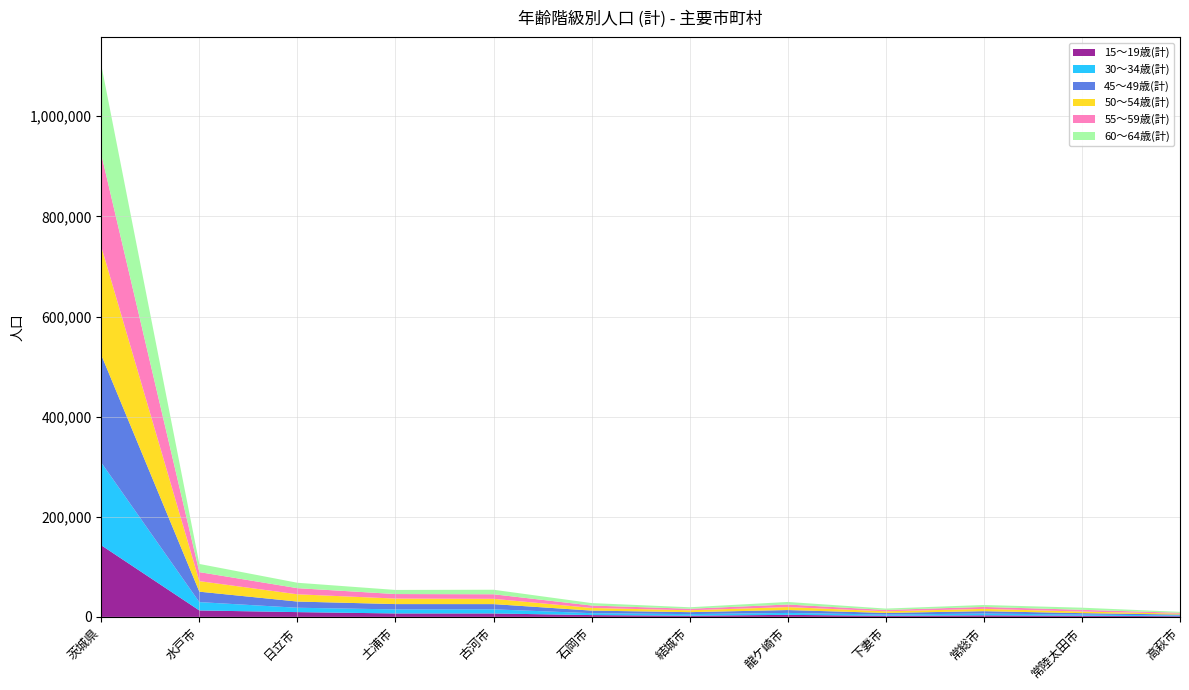

Reading left to right, list all the values displayed in this chart.

15～19歳(計): 茨城県=143031	水戸市=12871	日立市=9547	土浦市=6873	古河市=6842	石岡市=3628	結城市=2433	龍ケ崎市=4056	下妻市=2246	常総市=3149	常陸太田市=2353	高萩市=1362
30～34歳(計): 茨城県=165204	水戸市=16670	日立市=8718	土浦市=8084	古河市=8270	石岡市=3786	結城市=3093	龍ケ崎市=3878	下妻市=2470	常総市=3469	常陸太田市=2368	高萩市=1473
45～49歳(計): 茨城県=214950	水戸市=20840	日立市=12372	土浦市=10620	古河市=10421	石岡市=5148	結城市=3947	龍ケ崎市=5719	下妻市=3204	常総市=4788	常陸太田市=2785	高萩市=1815
50～54歳(計): 茨城県=216431	水戸市=21063	日立市=14517	土浦市=10990	古河市=10563	石岡市=5311	結城市=3710	龍ケ崎市=5961	下妻市=3225	常総市=4588	常陸太田市=3156	高萩市=1839
55～59歳(計): 茨城県=184487	水戸市=18009	日立市=12210	土浦市=9060	古河市=9096	石岡市=4833	結城市=3068	龍ケ崎市=5125	下妻市=2728	常総市=3921	常陸太田市=3499	高萩市=1712
60～64歳(計): 茨城県=178409	水戸市=16305	日立市=10825	土浦市=8212	古河市=9036	石岡市=4889	結城市=2970	龍ケ崎市=5088	下妻市=2729	常総市=3863	常陸太田市=4224	高萩市=1889